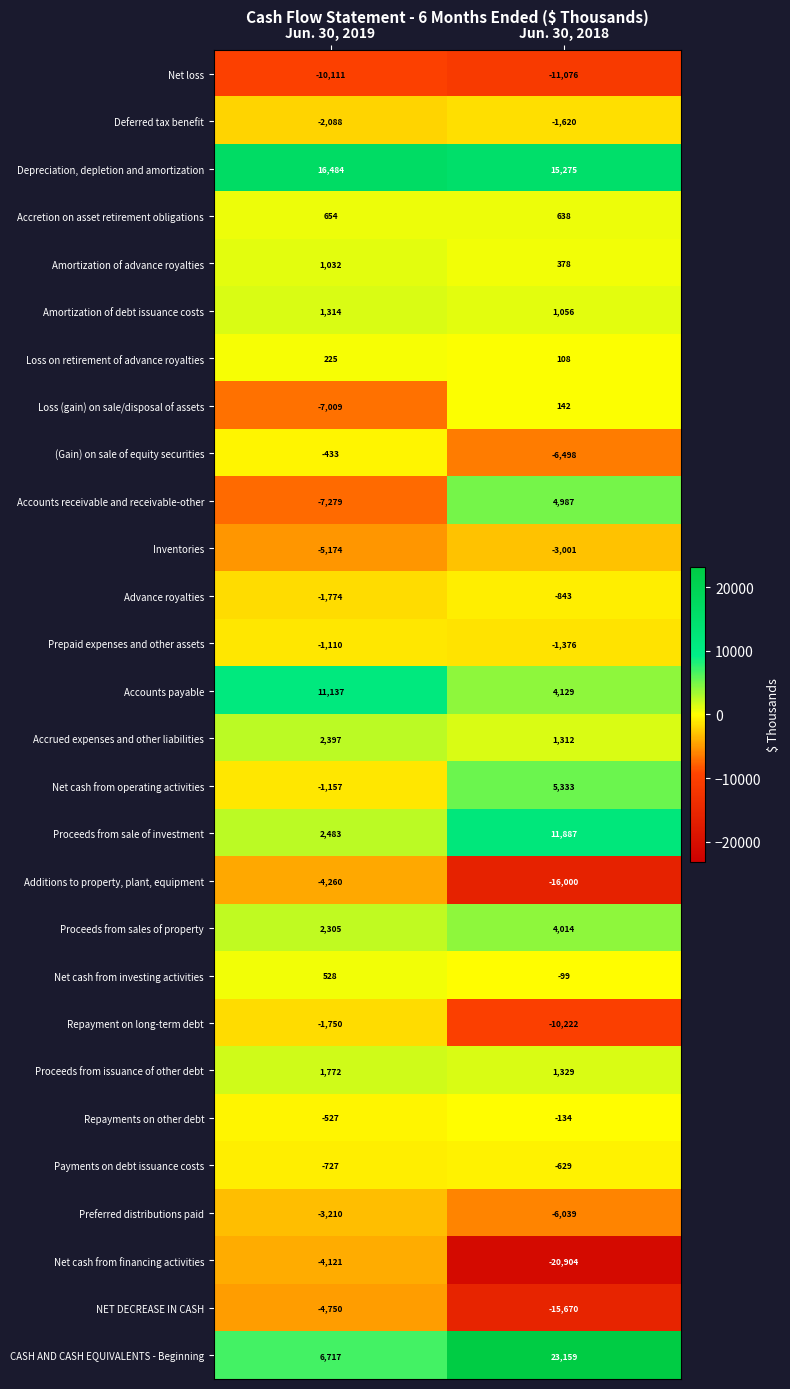

Where is Proceeds from issuance of other debt nearest to the value 1550?

Jun. 30, 2018